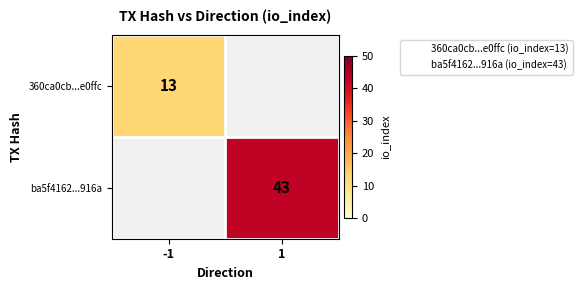

The 360ca0cb...e0ffc series shows 13 at -1. True or false?

True